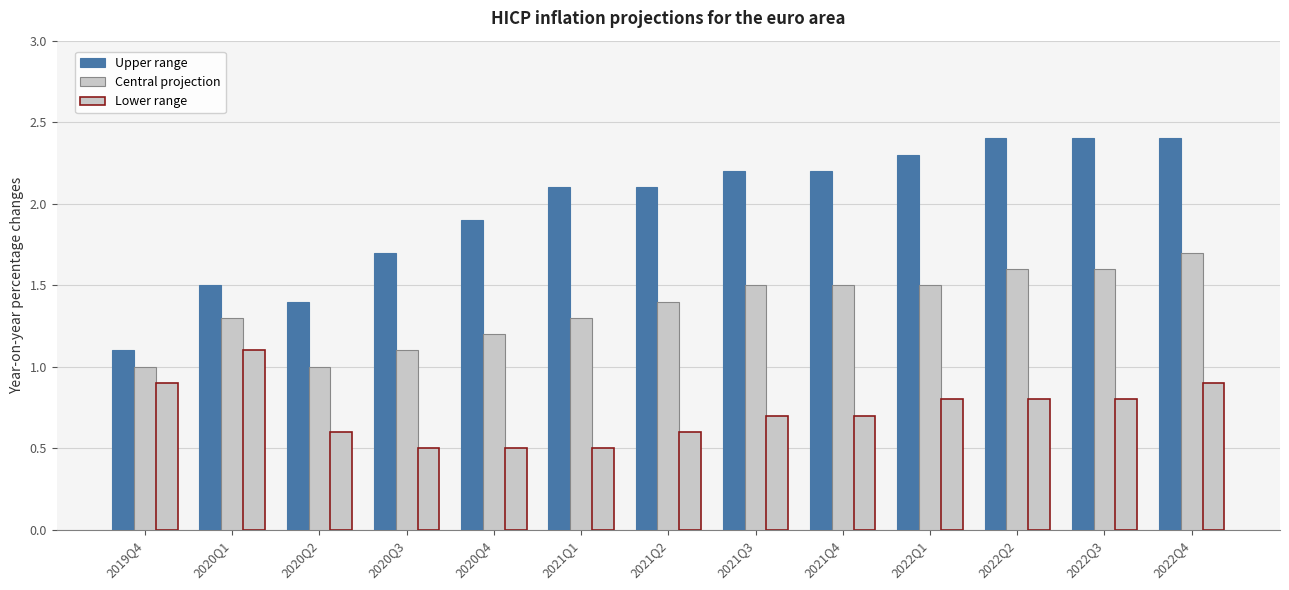

What is the average value of the Upper range series?

2.0